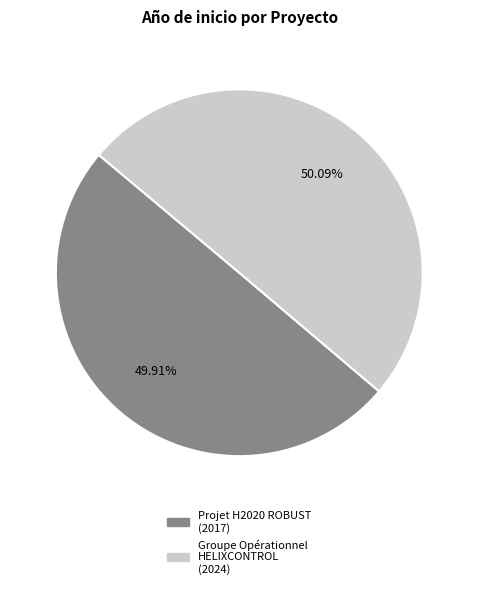

How many segments does this pie chart have?

2